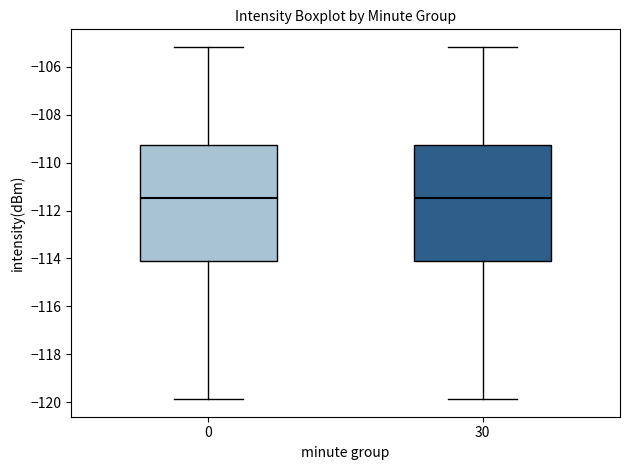

Reading left to right, transcribe this box plot: for each box, give where its median line is, the range the box spans, and where its two whiskers end, as read against the y-axis. The values are not printed on the chart, so give them approximately, as read against the axis.

0: median -111.4, box -114.2 to -109.2, whiskers -119.8 to -105.2
30: median -111.4, box -114.2 to -109.2, whiskers -119.8 to -105.2